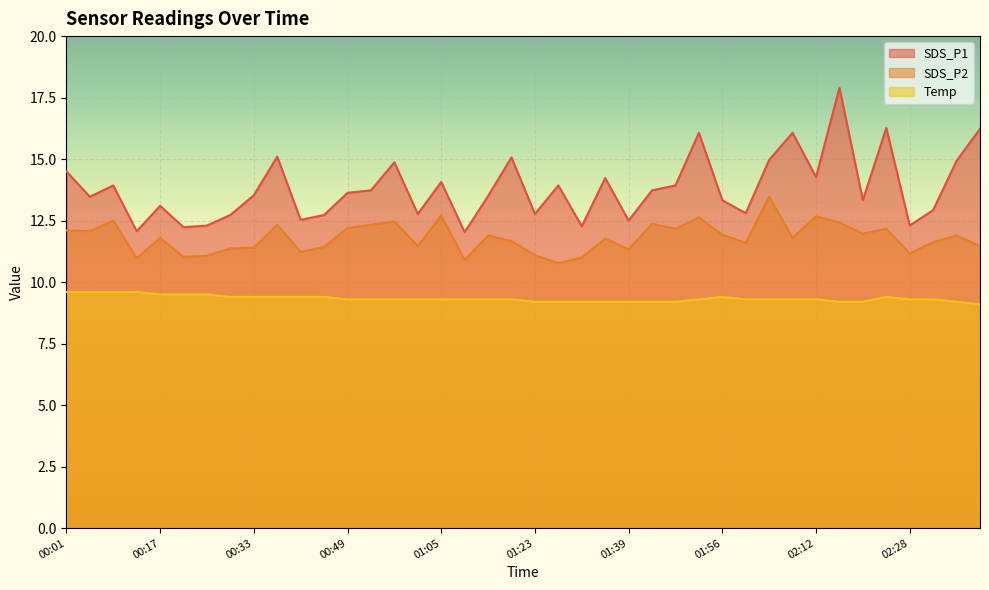

True or false: SDS_P2 and Temp cross at least once.

False